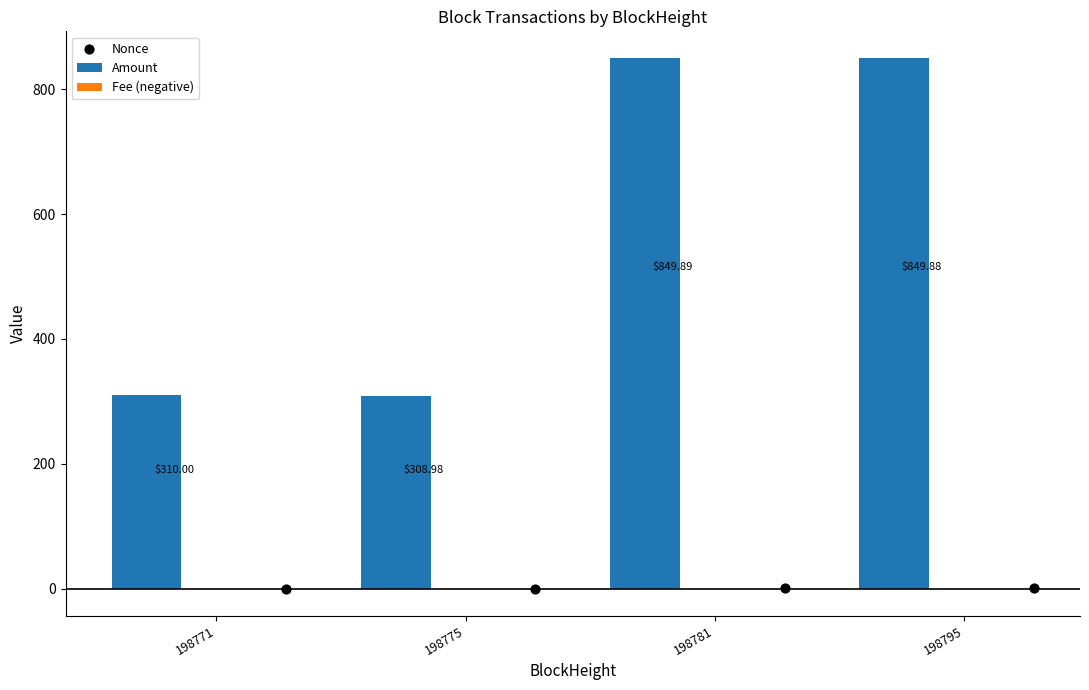

What is the sum of all Amount values?

2318.8